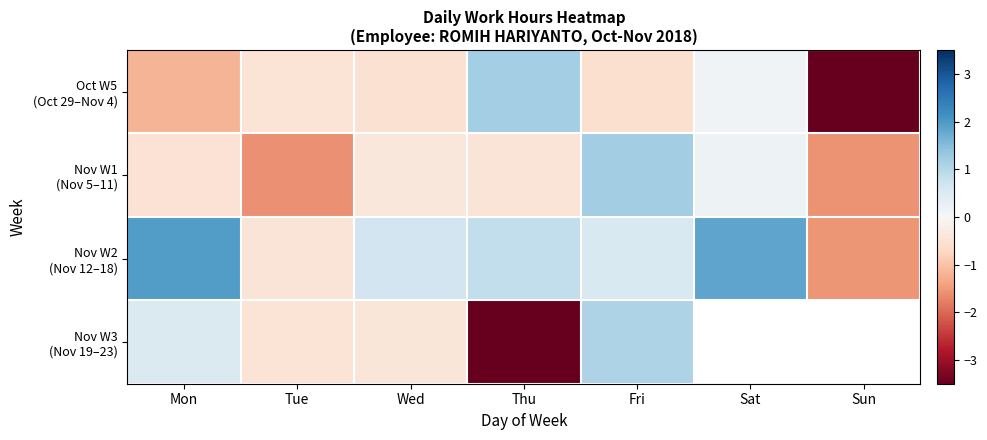

At how many categories does at least one series exceed -2?

7